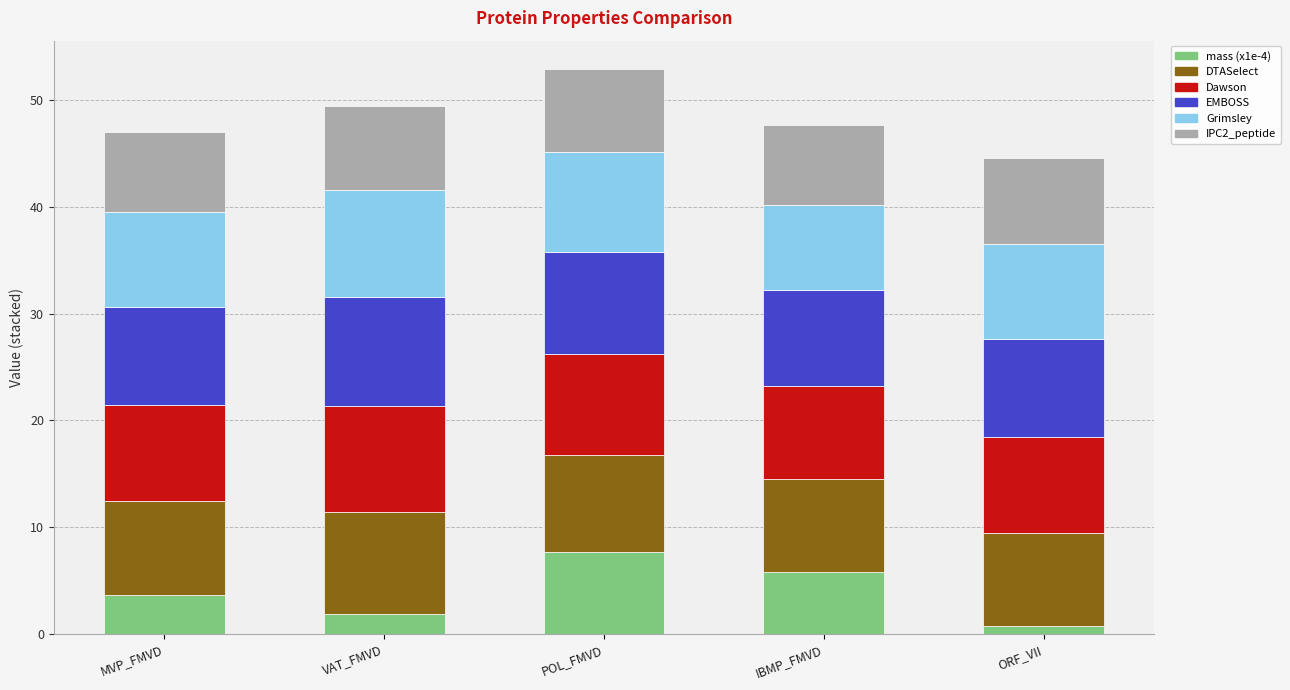

Rank the categories by mass (x1e-4) value from lowest to highest.

ORF_VII, VAT_FMVD, MVP_FMVD, IBMP_FMVD, POL_FMVD